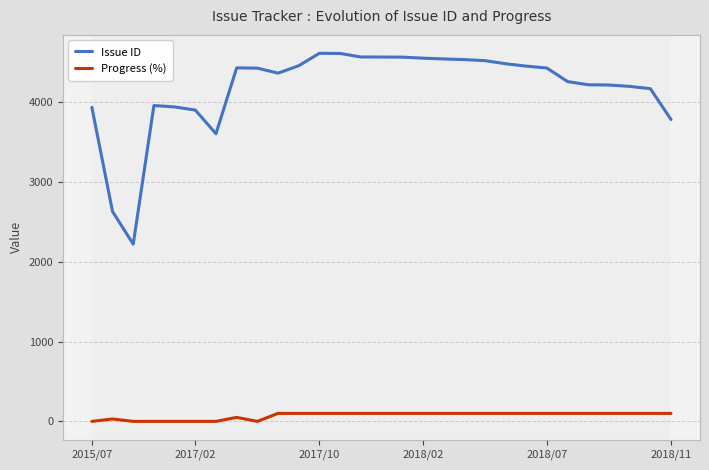

How many series are shown in this chart?

2